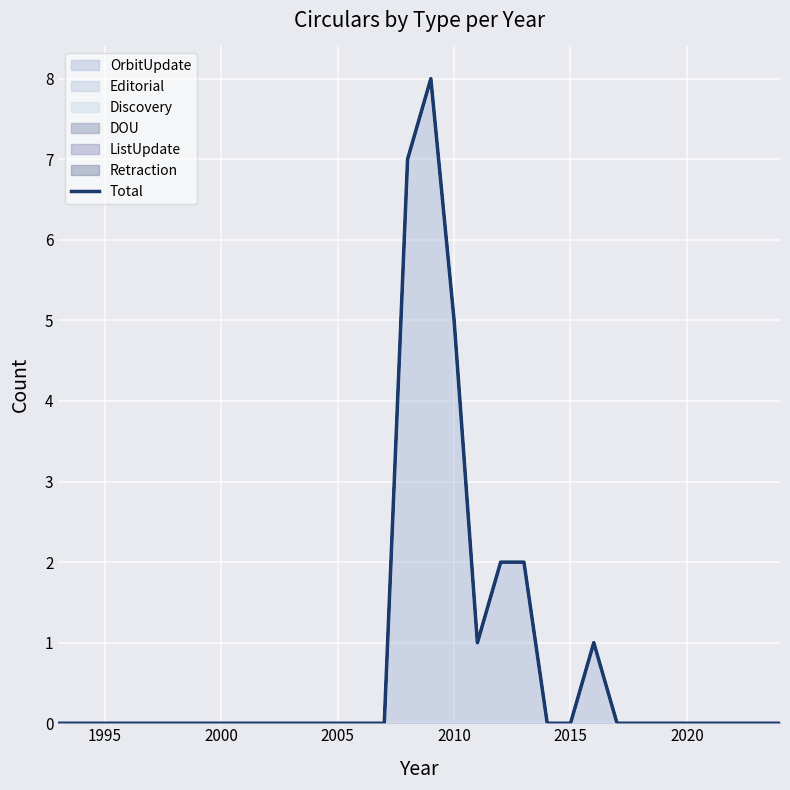

How many values are between 0 and 1?

27